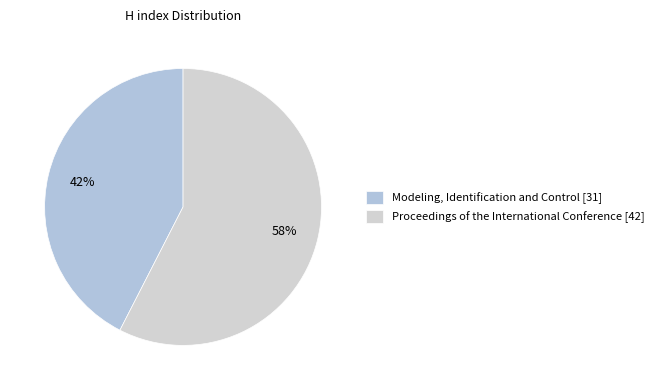

Does any single category account for the majority?

Yes